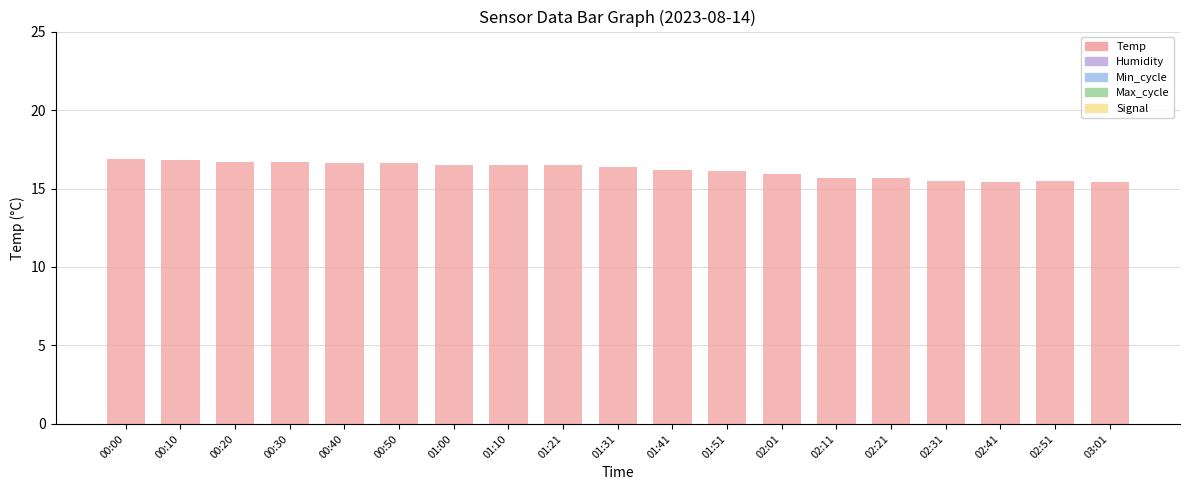

What is the difference between the values at 01:21 and 00:40?

0.1